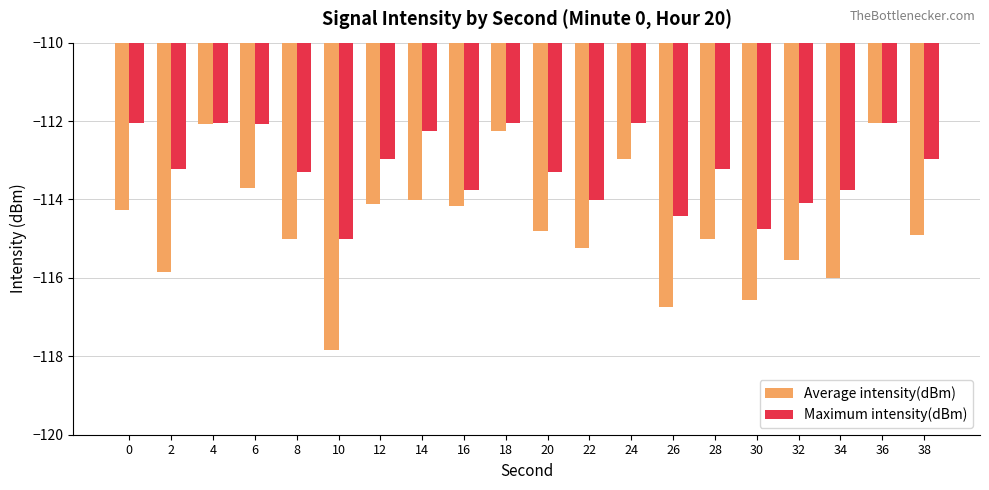

Rank the series at 26 from highest to lowest value.

Maximum intensity(dBm), Average intensity(dBm)